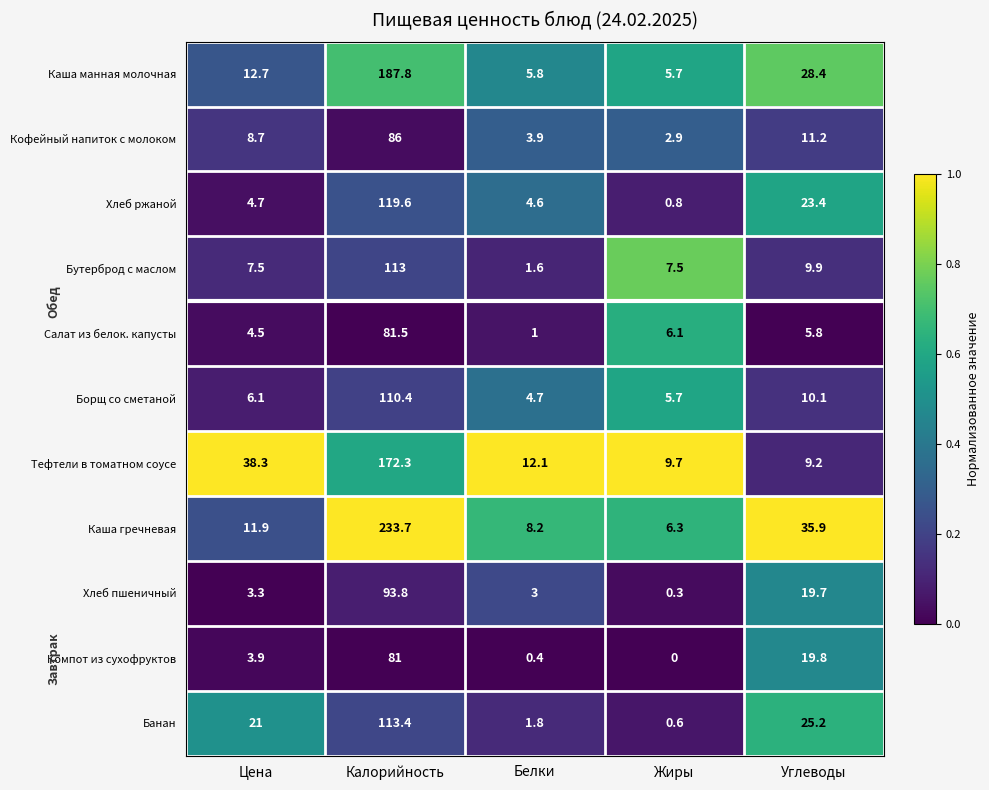

True or false: Каша гречневая has a value of 35.9 at Углеводы.

True